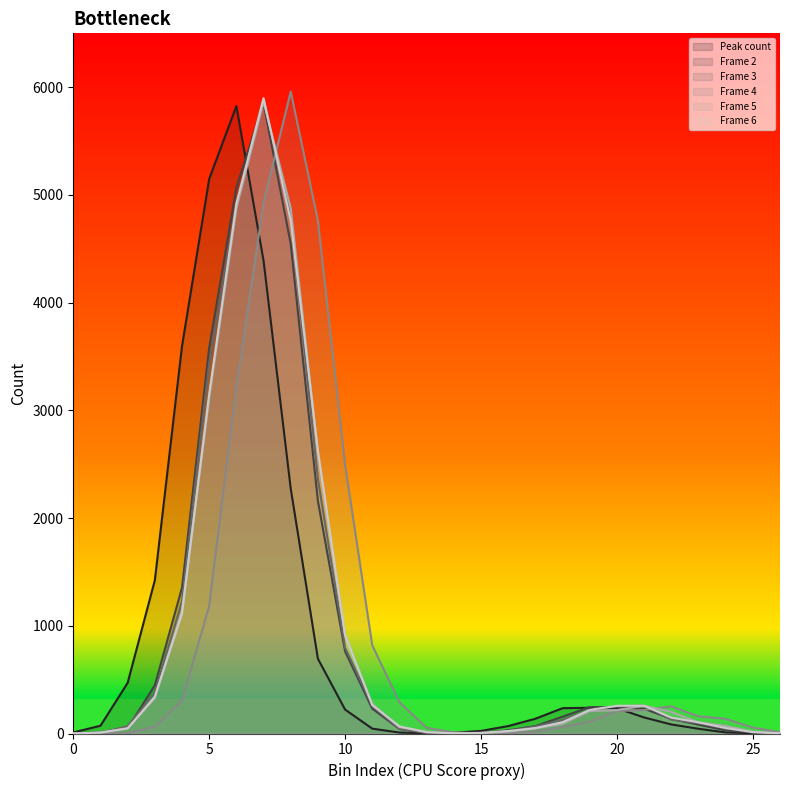

Count the number of categories in the chart.

27